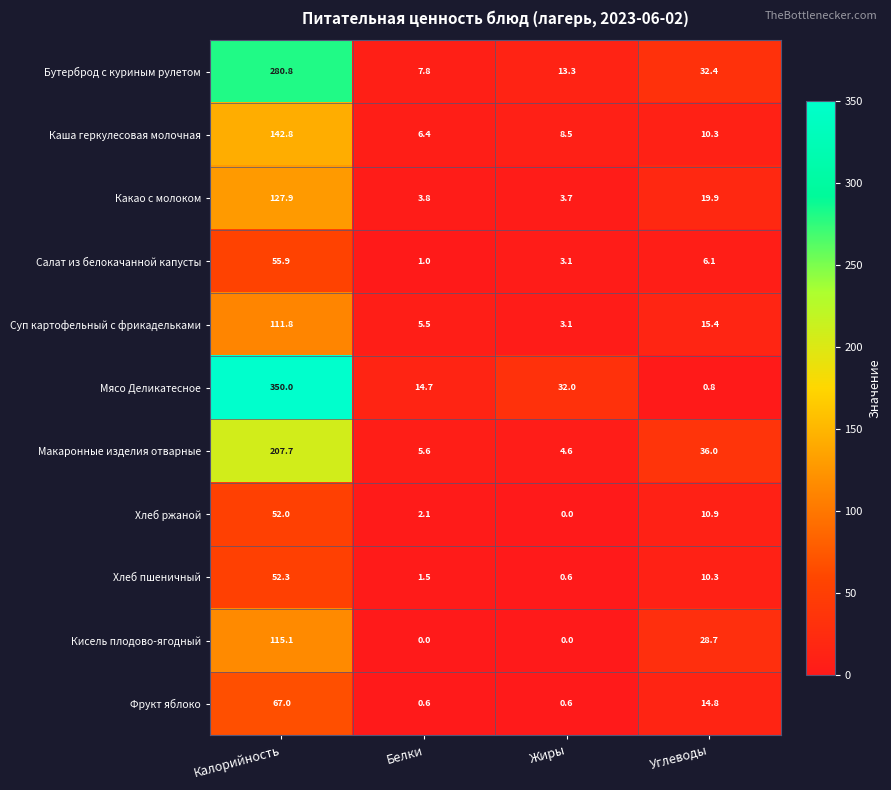

At which label does Мясо Деликатесное reach its peak?

Калорийность